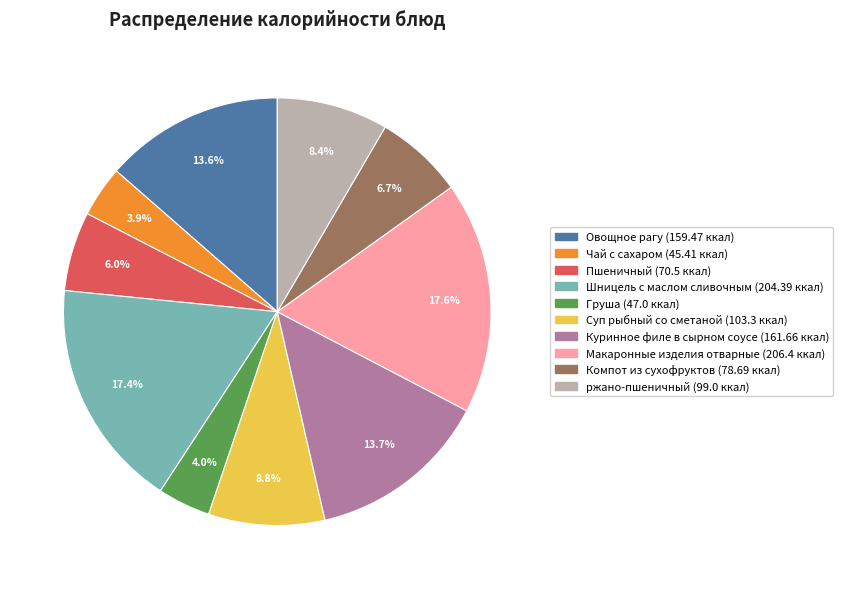

What portion of the pie excludes Суп рыбный со сметаной?

91.2%